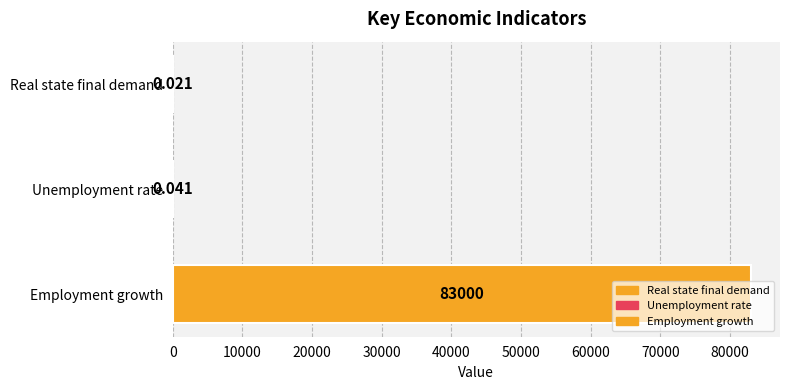

What is the maximum value shown in the chart?

83000.0